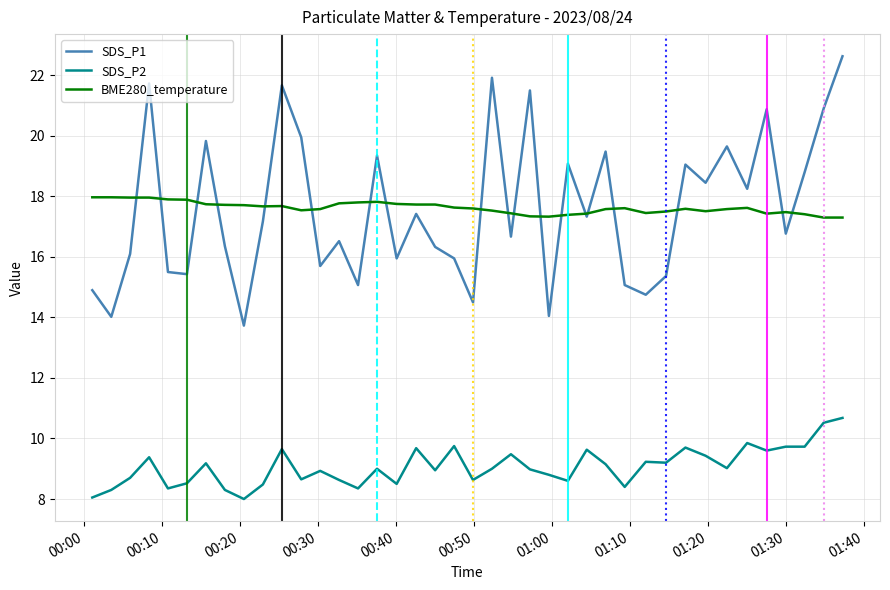

What is the highest value of the BME280_temperature series?

18.0